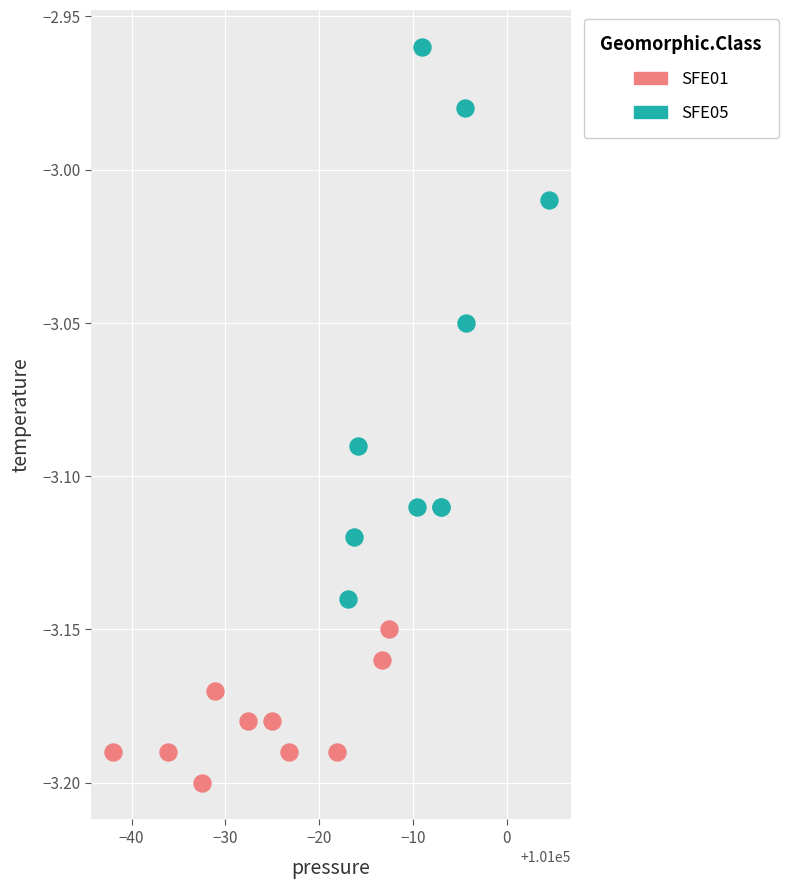

Which series contains the highest Y value?

SFE05